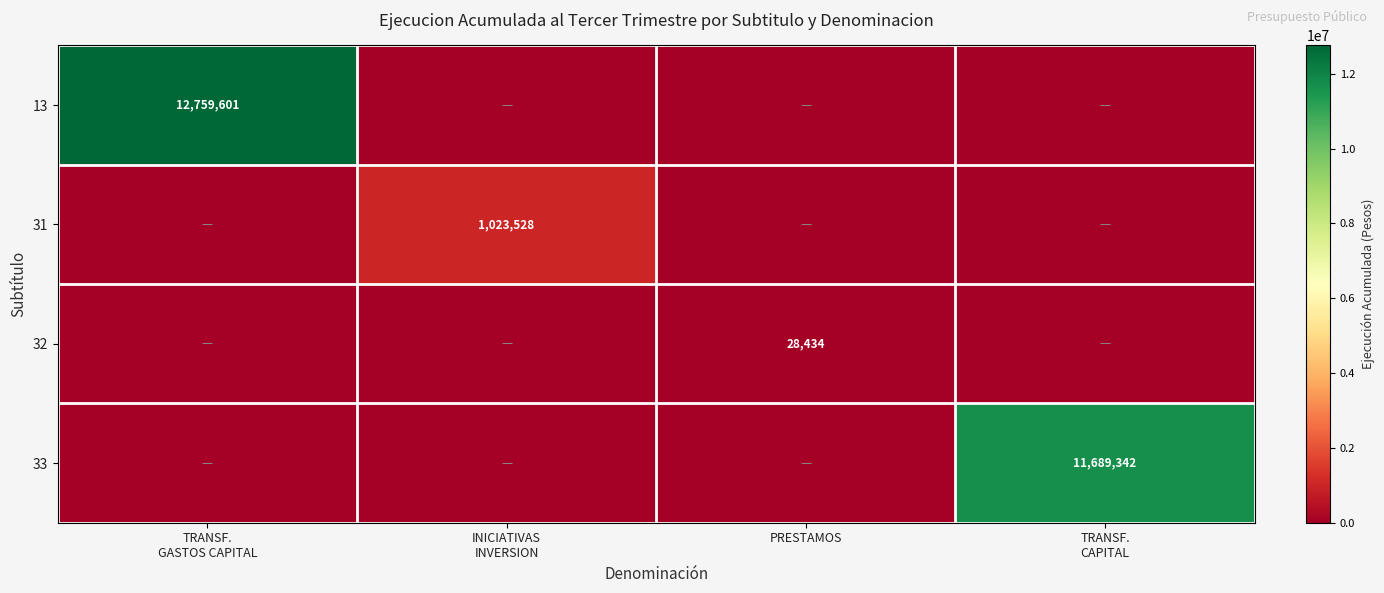

True or false: 32 has a value of 28434 at PRESTAMOS.

True